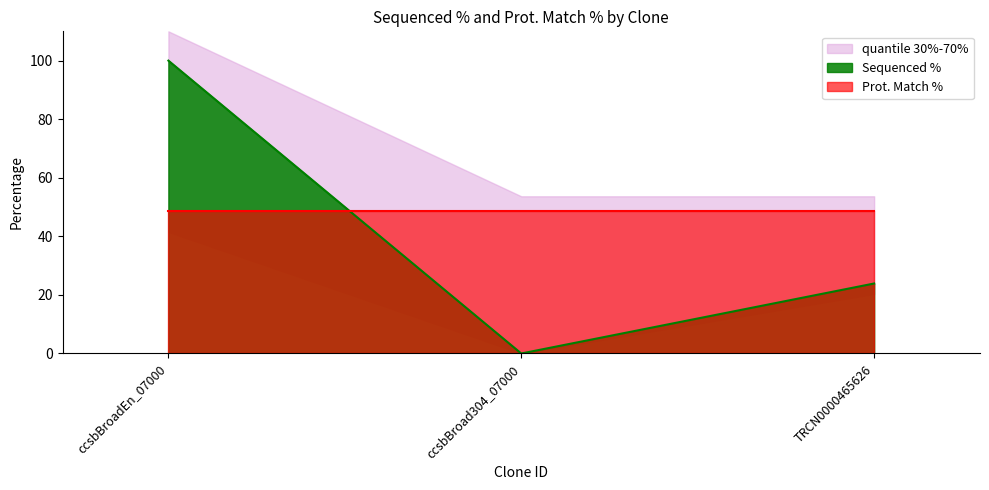

At which label does Sequenced % reach its minimum?

ccsbBroad304_07000